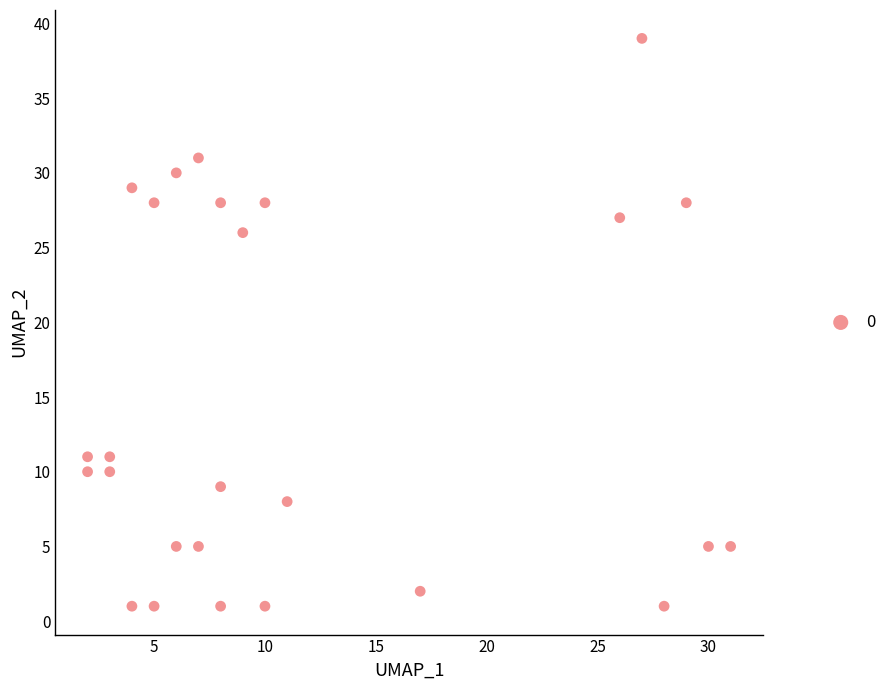

What Y value in the scatter plot is closest to 20?

26